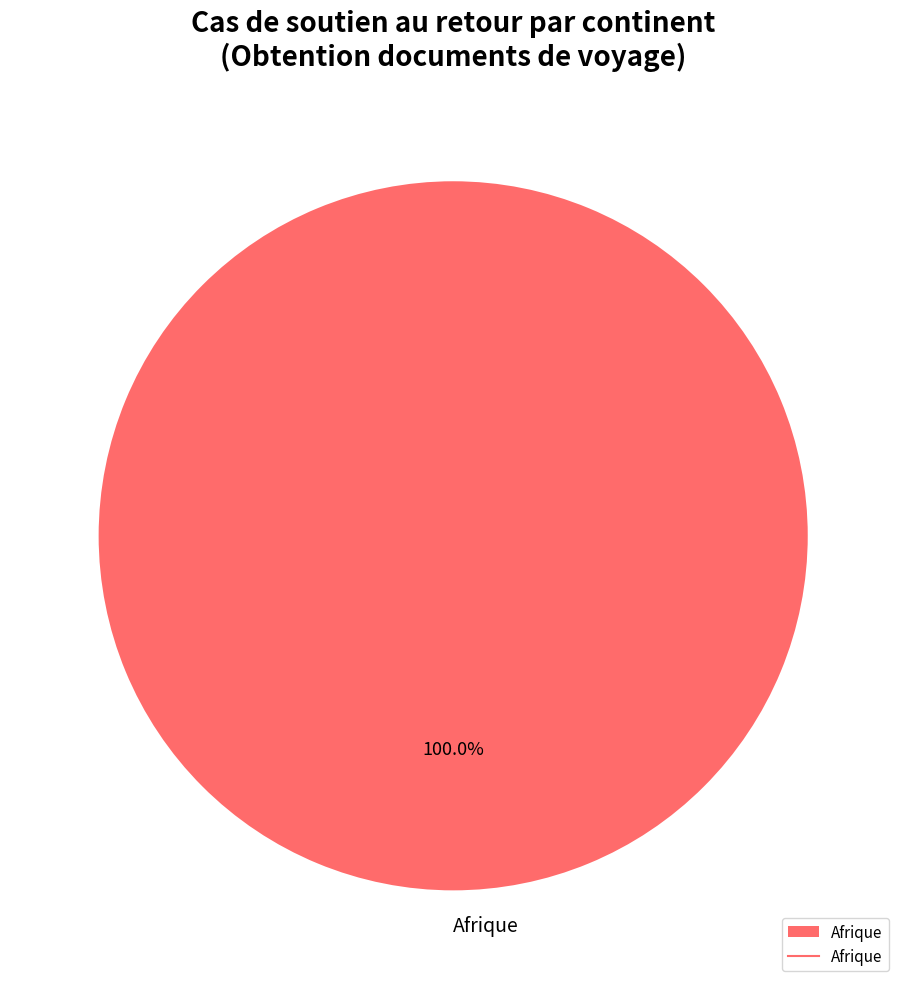

Does Afrique account for over 50% of the chart?

Yes